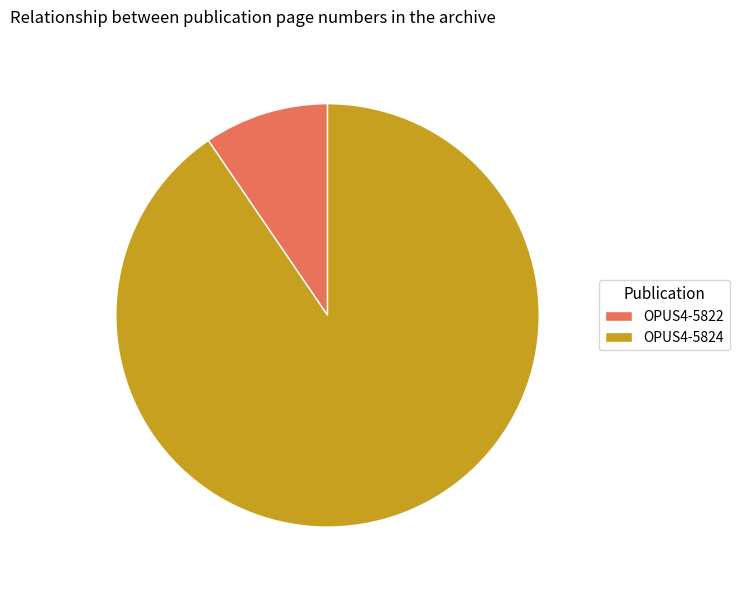

Count the number of slices in the pie.

2